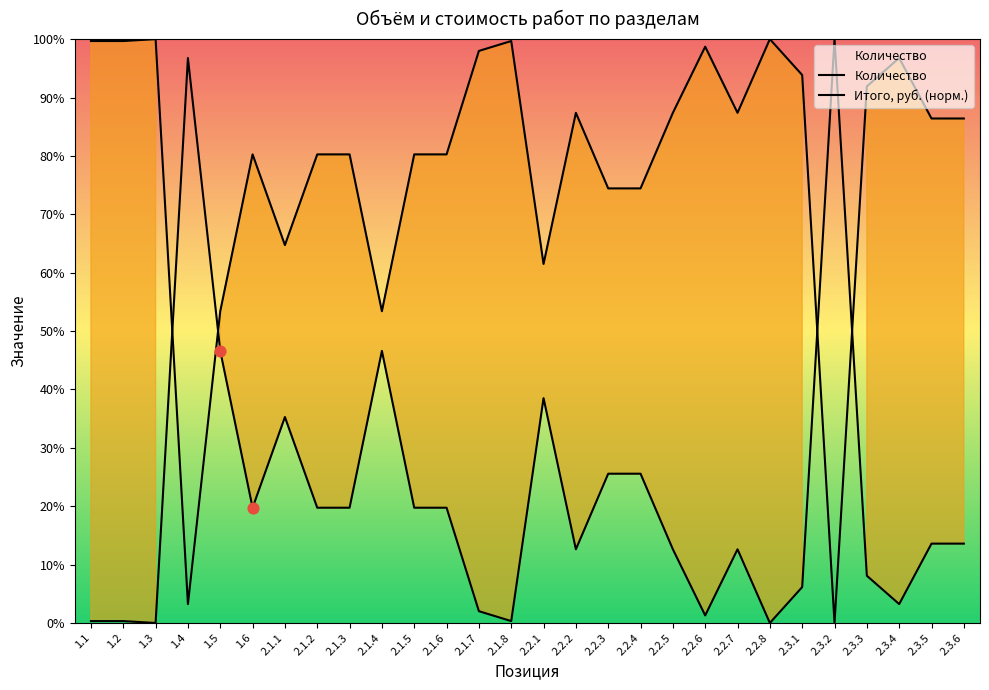

Which series has the largest total across all categories?

Итого, руб. (норм.)